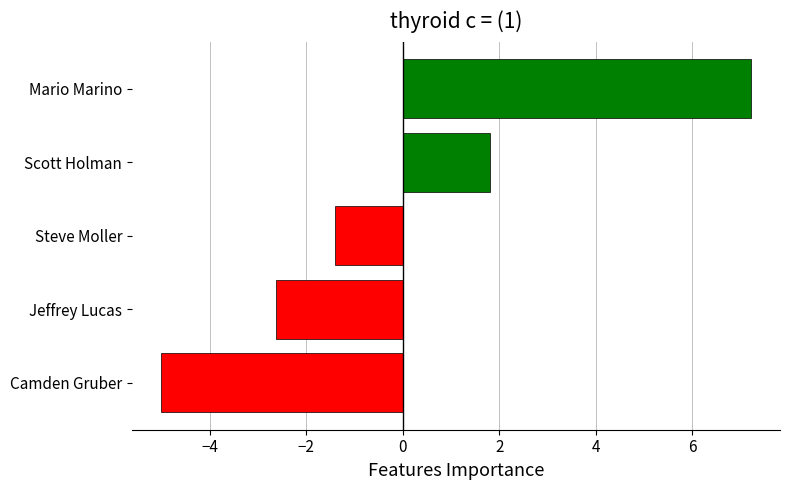

The value at Scott Holman is 1.8. True or false?

True